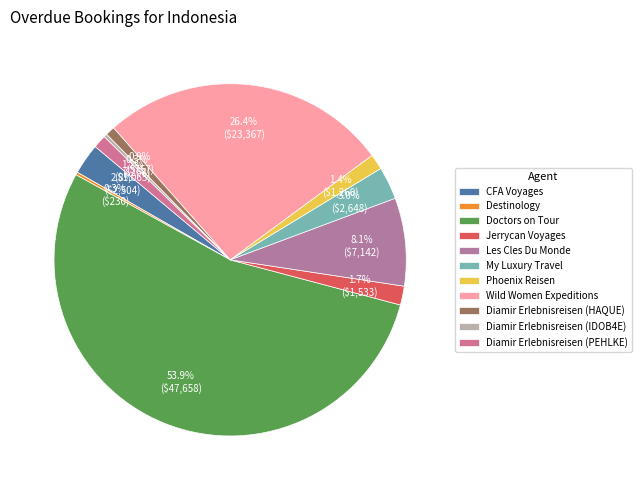

How many slices are in this pie chart?

11